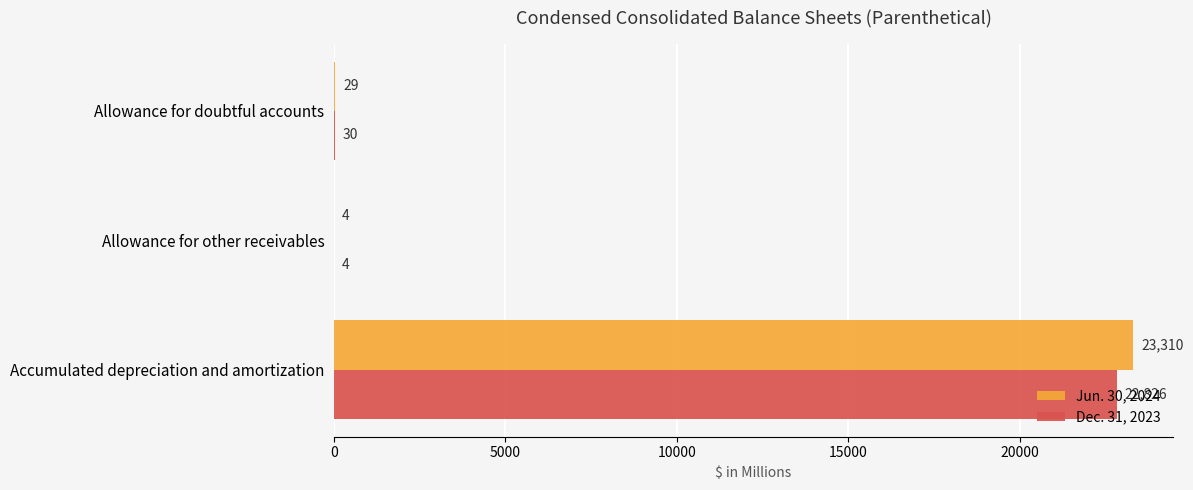

What is the sum of the Jun. 30, 2024 values at Allowance for doubtful accounts and Accumulated depreciation and amortization?

23339